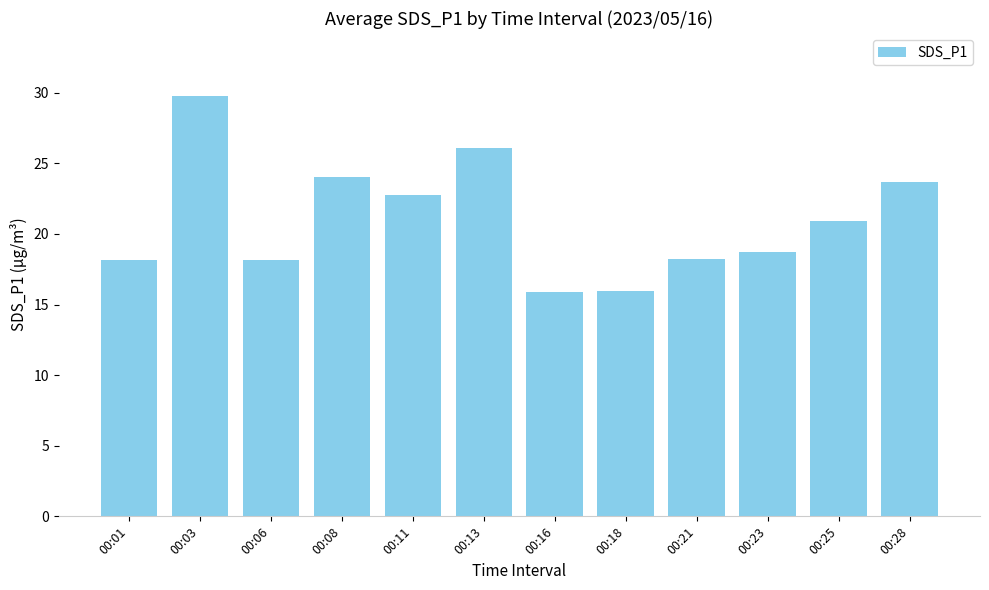

True or false: the data shows 6.7 at 00:06.

False